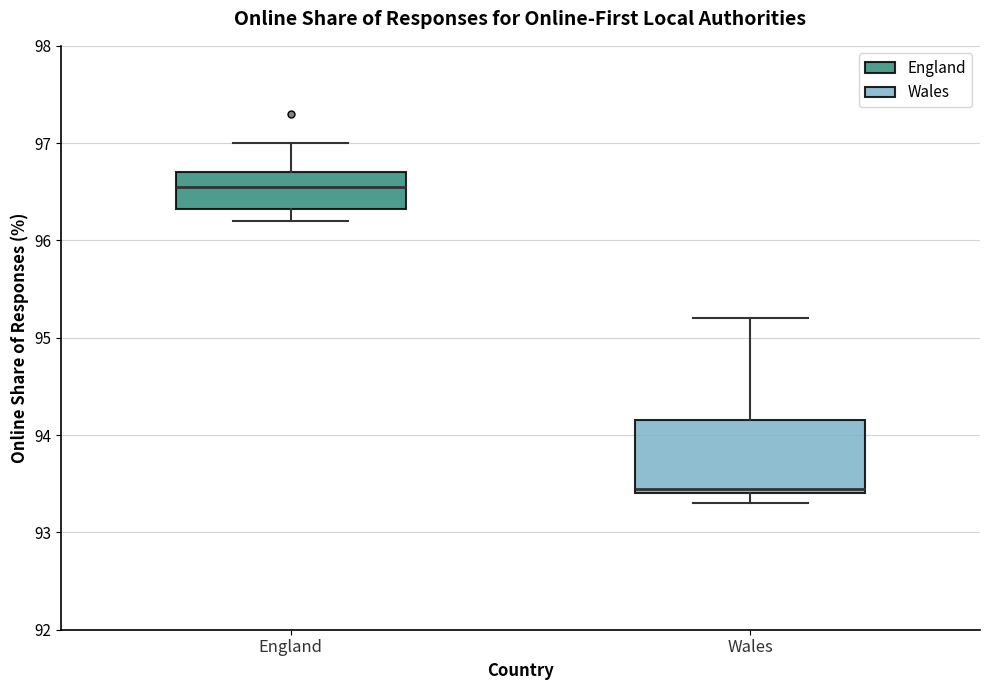

Comparing the boxes themselves (not the whiskers), which one is the tallest?

Wales